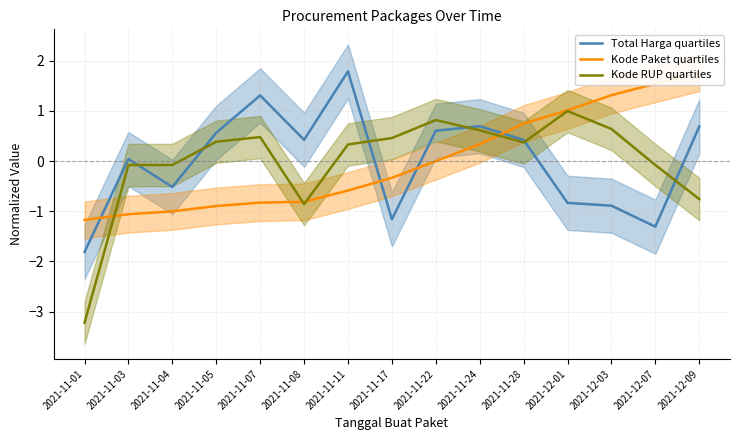

Does the chart have visible grid lines?

Yes